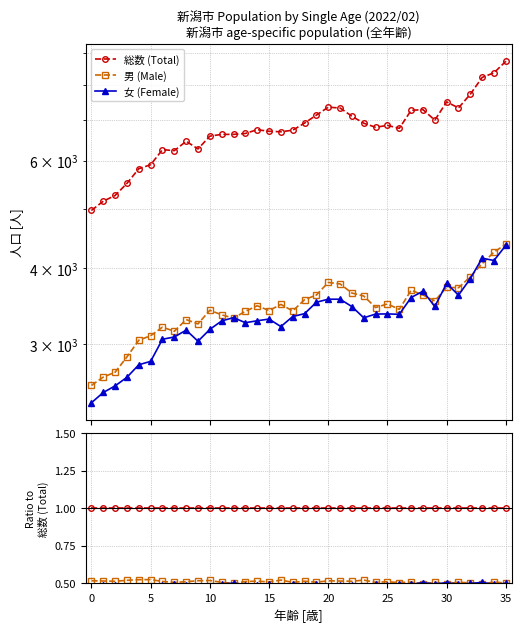

True or false: 総数 (Total) and 女 (Female) intersect in this chart.

False